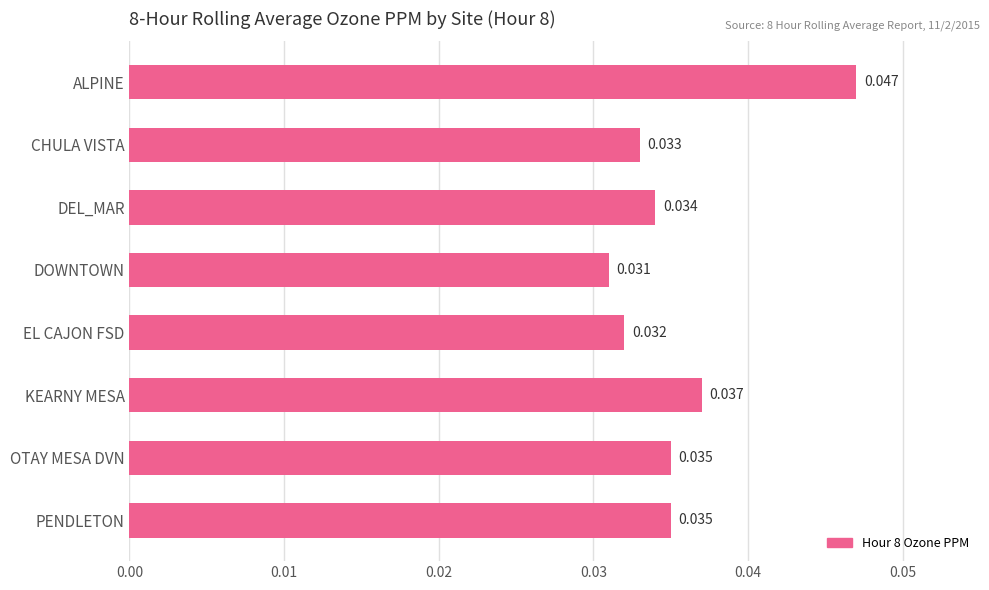

What is the label of the 5th bar from the bottom?

DOWNTOWN